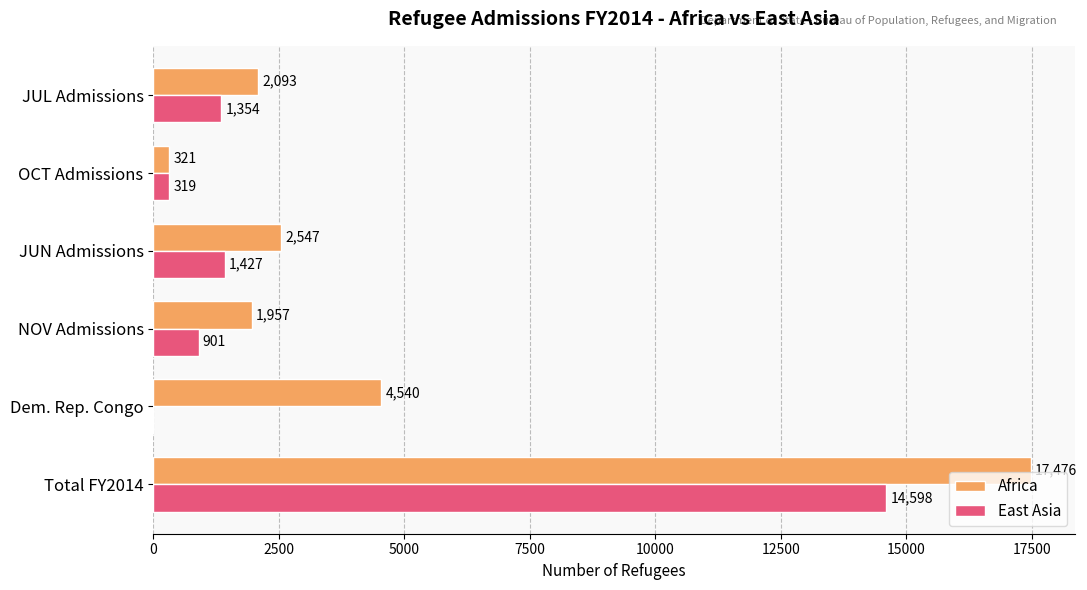

How many series are shown in this chart?

2